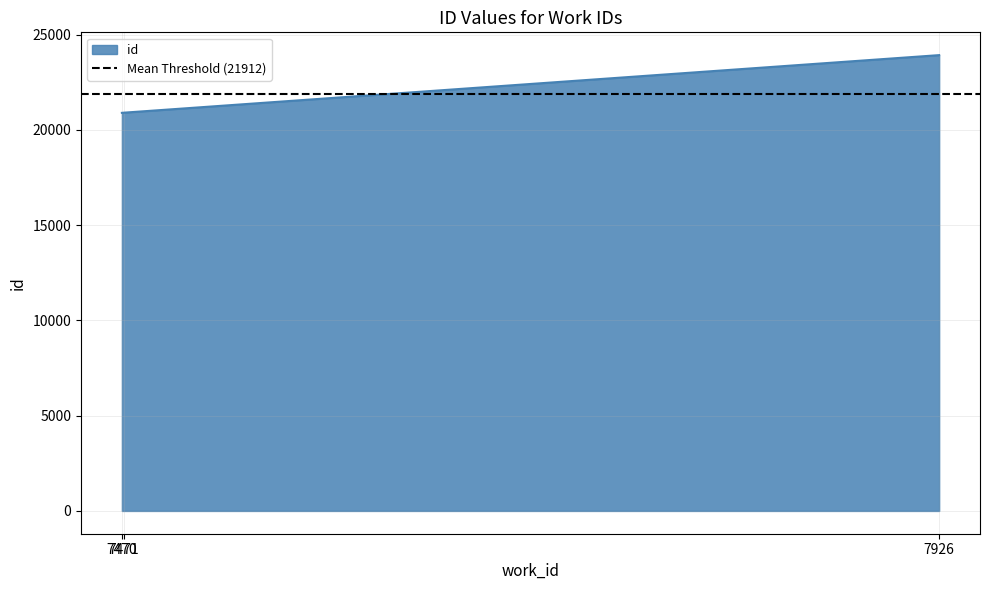

How many values are below 20907?

1